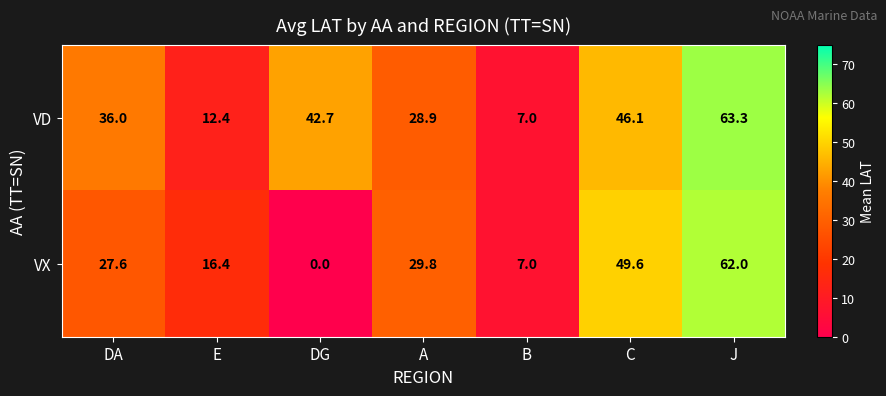

What is the sum of all VX values?

192.4